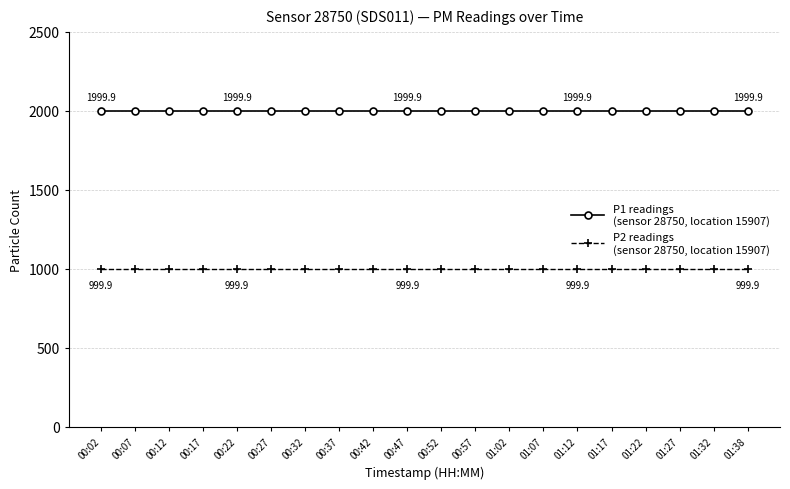

What is the maximum value shown in the chart?

1999.9